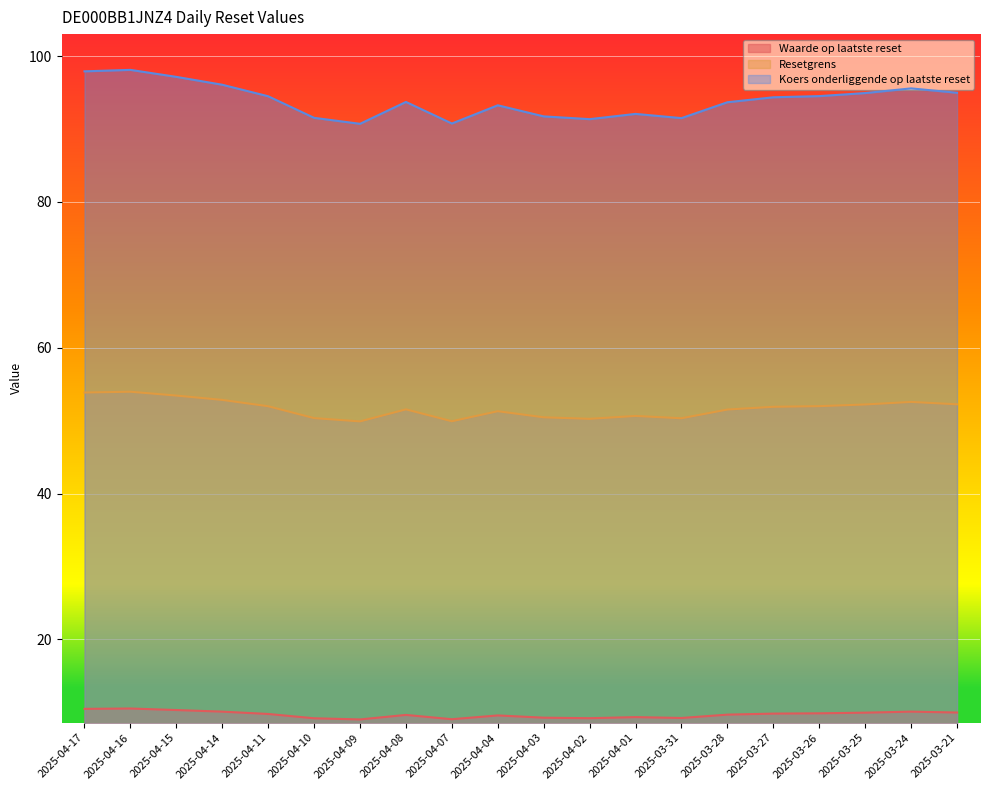

Rank the series by their average value, from highest to lowest.

Koers onderliggende op laatste reset, Resetgrens, Waarde op laatste reset